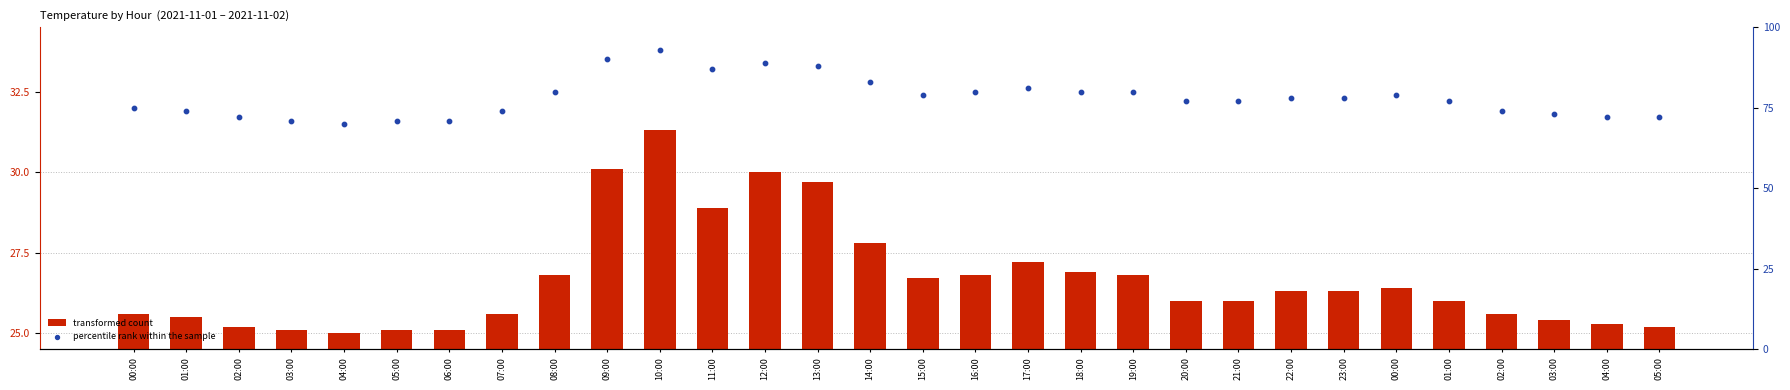

Is the value of transformed count at 21:00 greater than the value of percentile rank within the sample at 17:00?

No